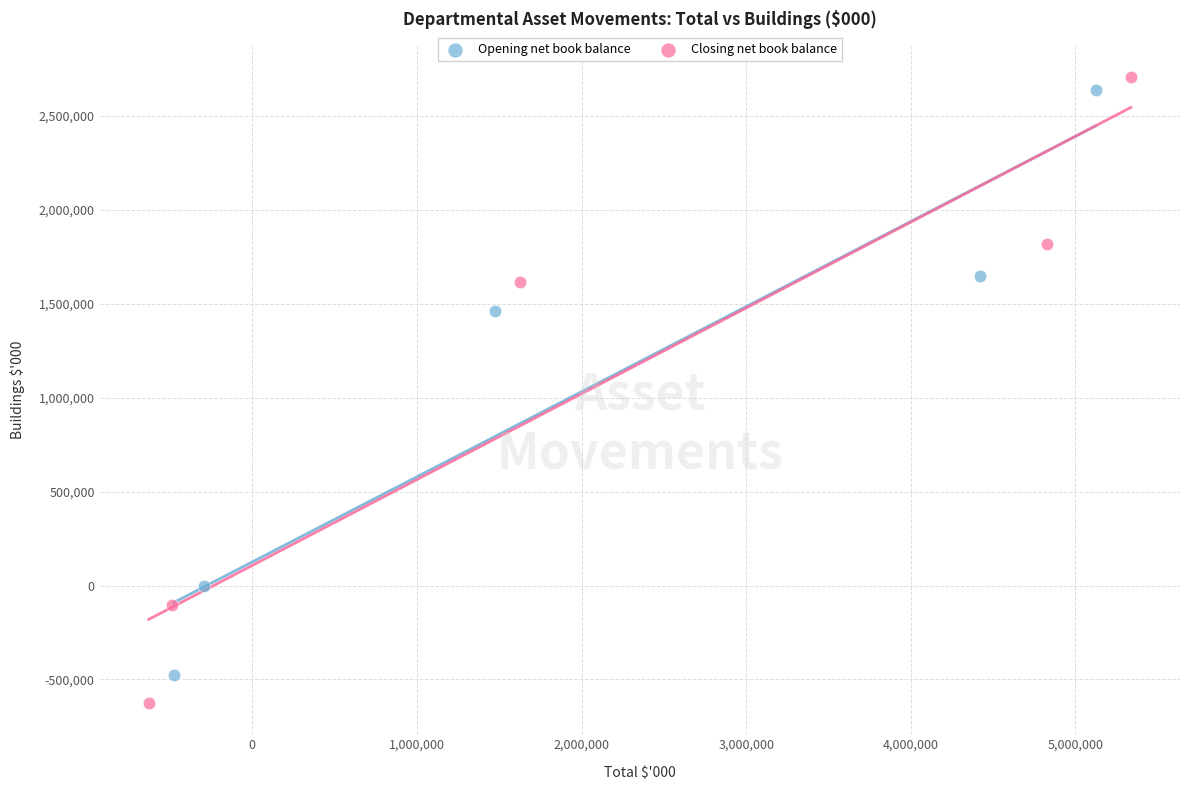

Which series has the widest spread of Y values?

Closing net book balance